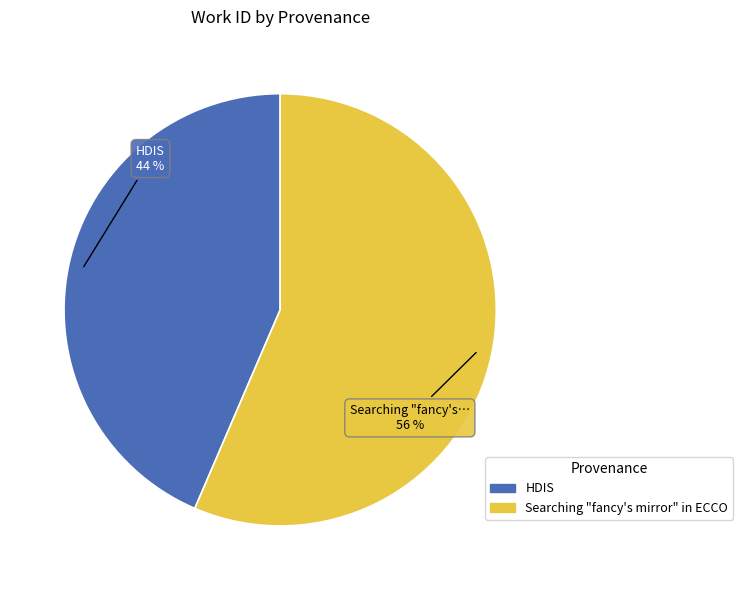

The Searching "fancy's mirror" in ECCO slice represents 56% of the pie. True or false?

True